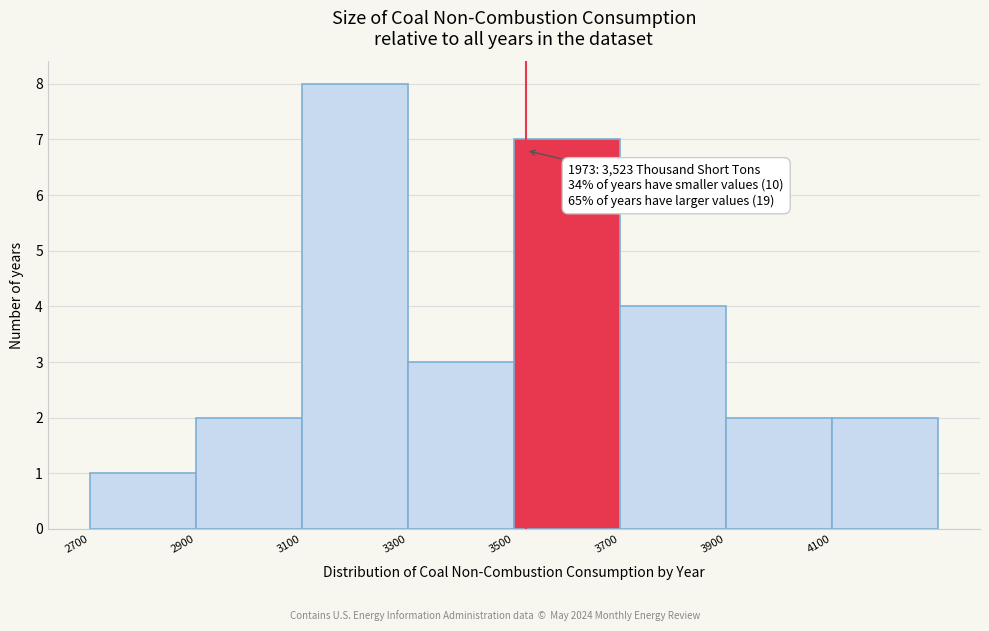

Which range on the x-axis has the tallest bar?

3100 to 3300